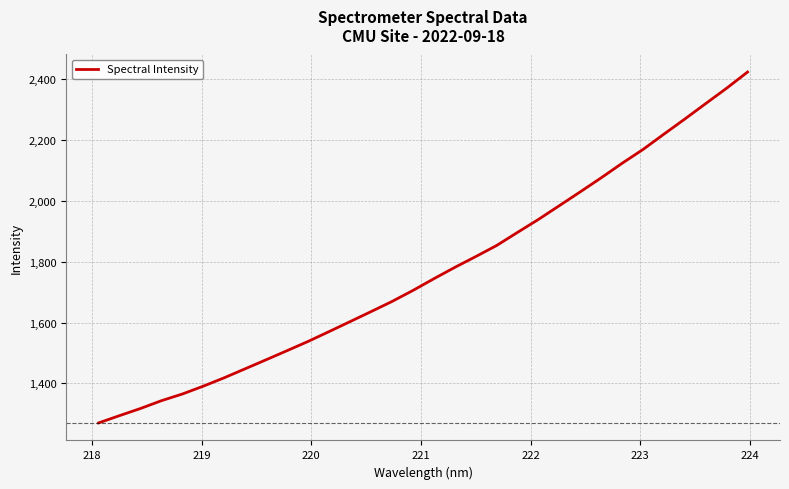

How many lines are shown in the chart?

1